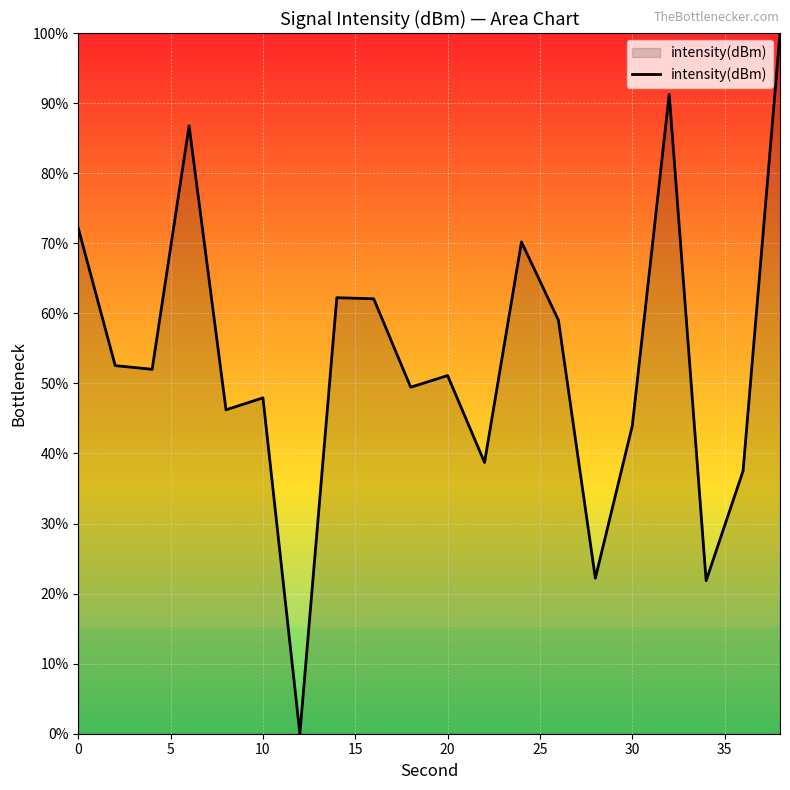

Count the number of values greater than 52.

10